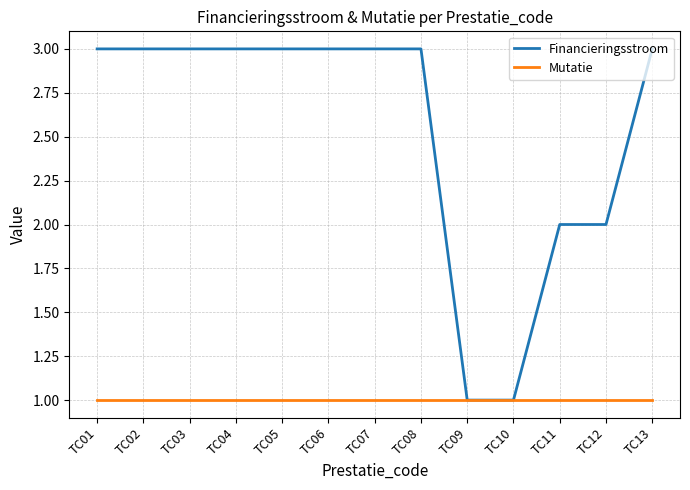

True or false: Financieringsstroom has a value of 0 at TC09.

False